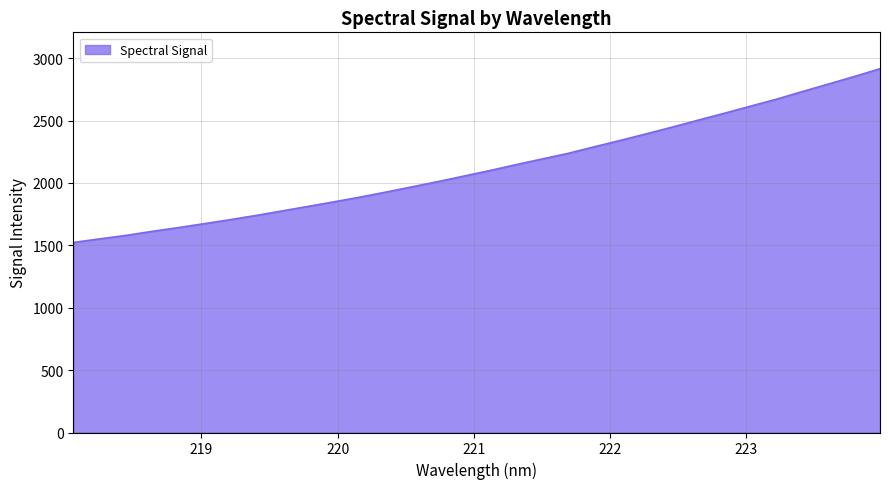

Reading left to right, transcribe all the data shown in this chart.

1522.9	1551.5	1578.9	1611.3	1641.4	1672.8	1704.9	1739.2	1775.3	1811.6	1848.6	1886.2	1926.7	1968.7	2011.0	2055.1	2099.6	2146.7	2191.9	2237.0	2289.4	2340.5	2393.3	2447.2	2503.2	2557.9	2614.6	2670.3	2731.9	2791.8	2852.6	2915.7